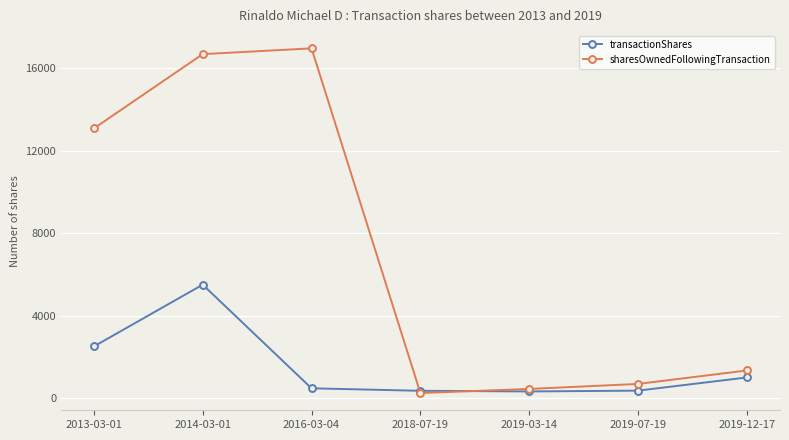

What is the highest value of the sharesOwnedFollowingTransaction series?

16976